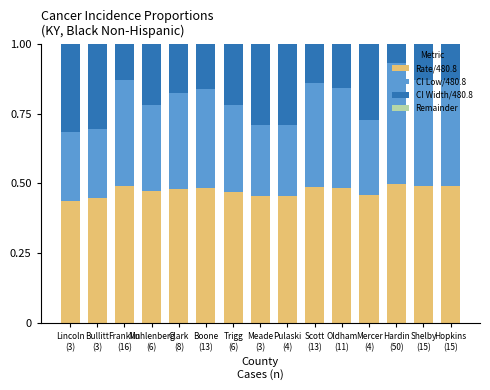

How many bars are there in total?

15